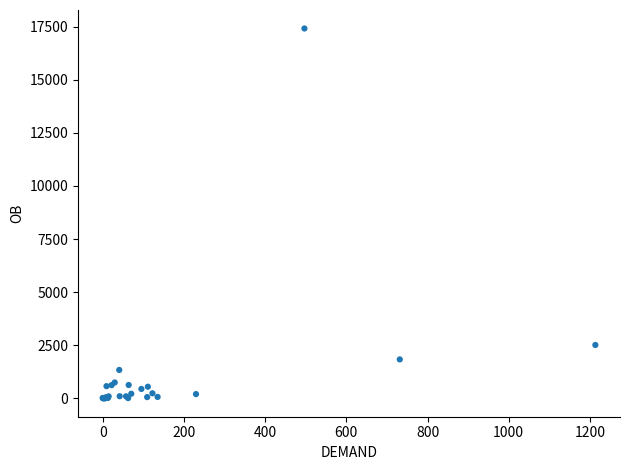

What Y value in the scatter plot is closest to 8709?

2509.2